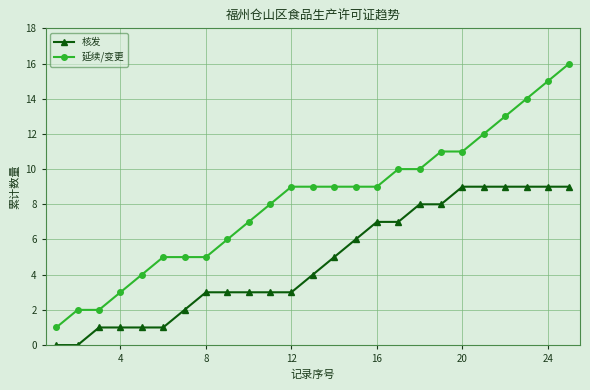

What is the highest value of the 核发 series?

9